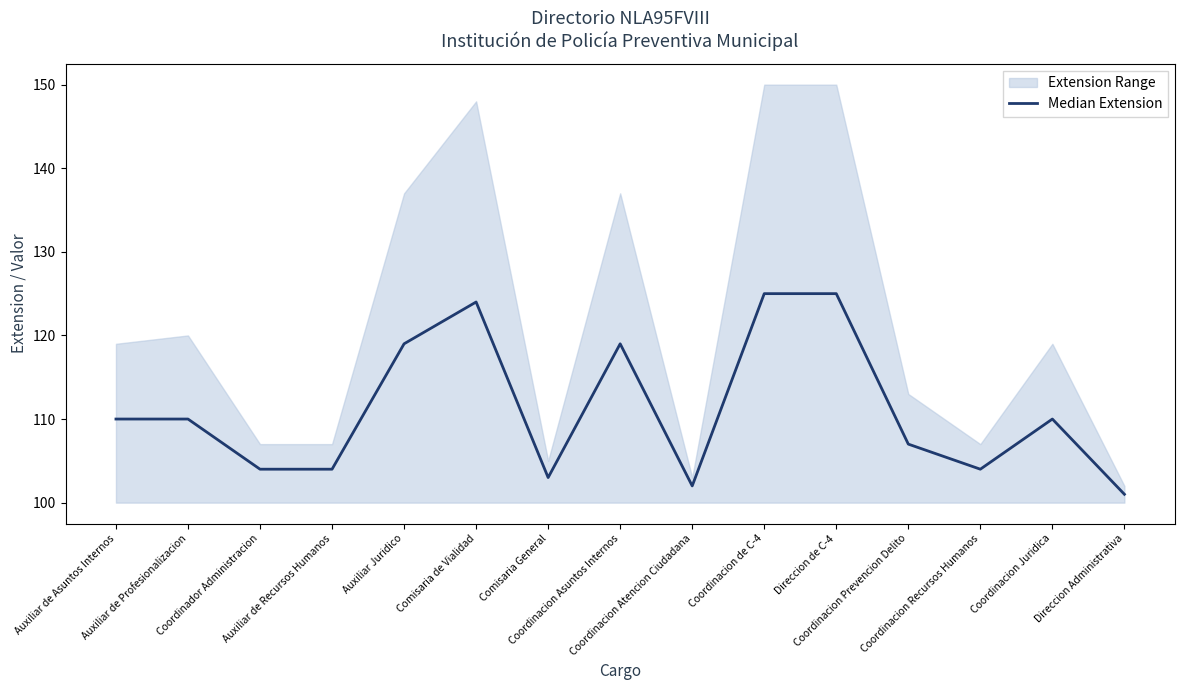

What is the sum of all values?

1667